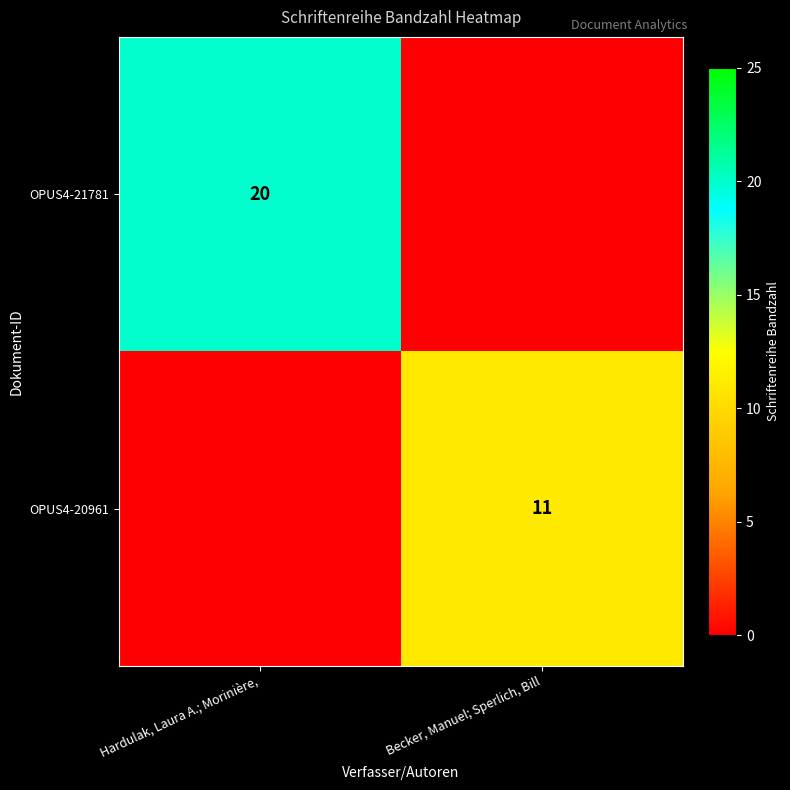

What is the difference between the highest and lowest values at Hardulak, Laura A.; Morinière,?

20